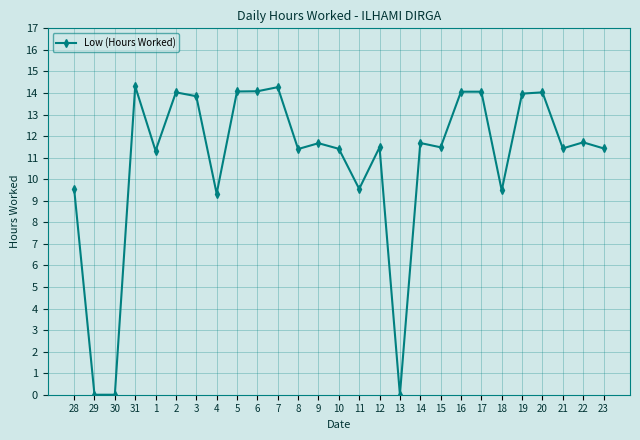

Between 17 and 30, which is larger?

17